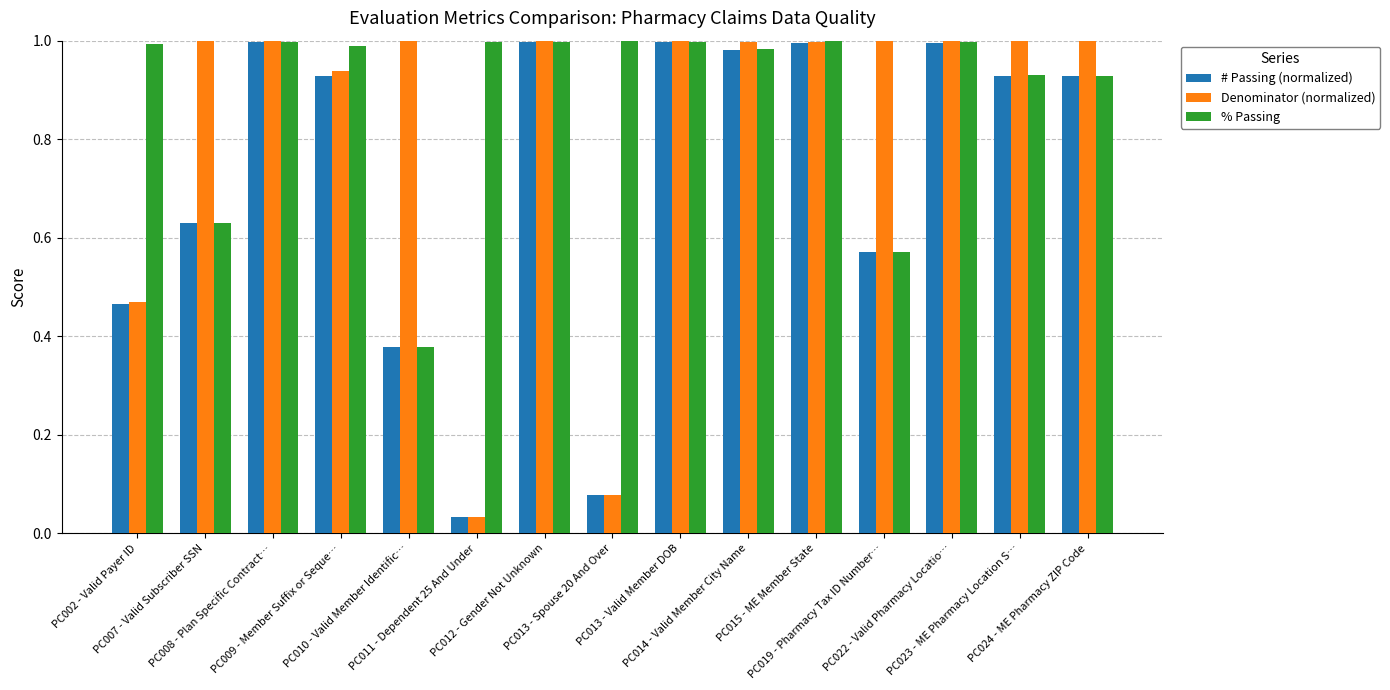

The value of % Passing at PC013 - Spouse 20 And Over is 1.0. True or false?

True